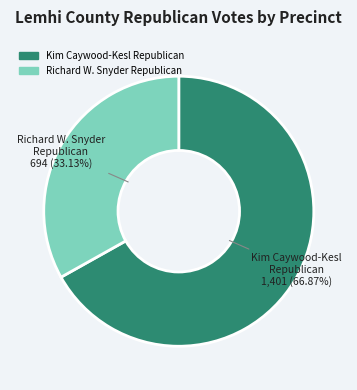

Is the sum of Kim Caywood-Kesl Republican and Richard W. Snyder Republican greater than half?

Yes